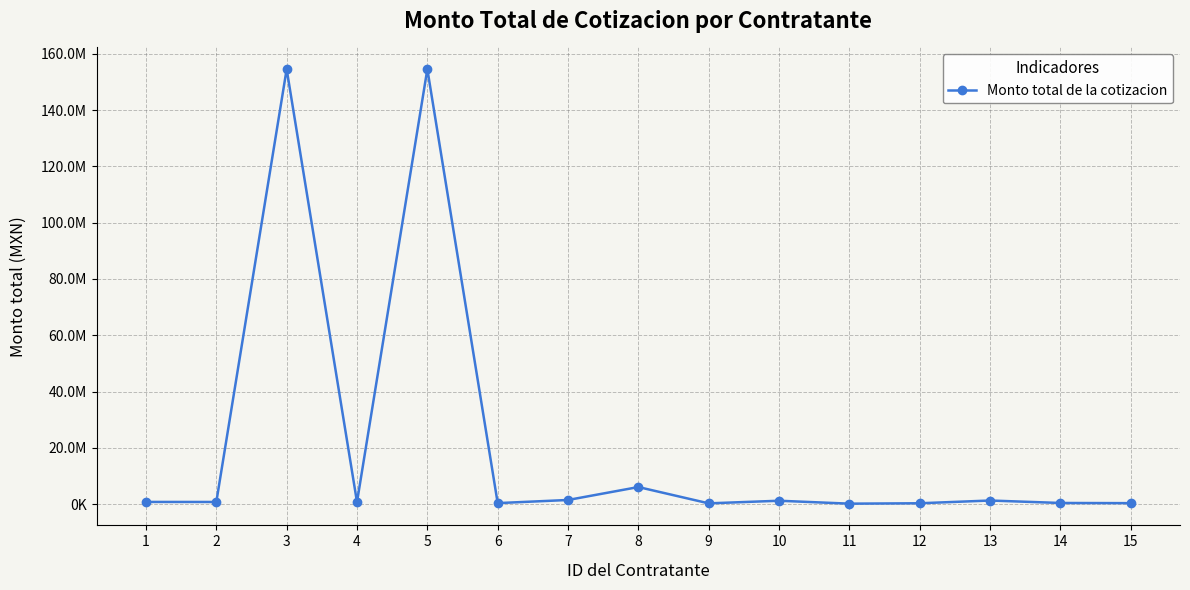

Does the chart have visible grid lines?

Yes